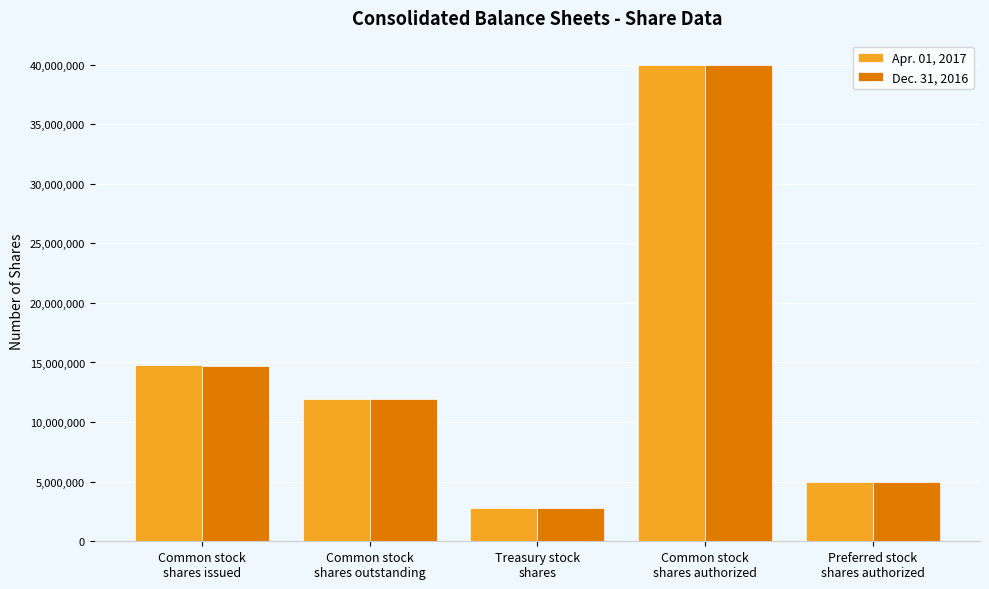

What is the average value of the Dec. 31, 2016 series?

14886776